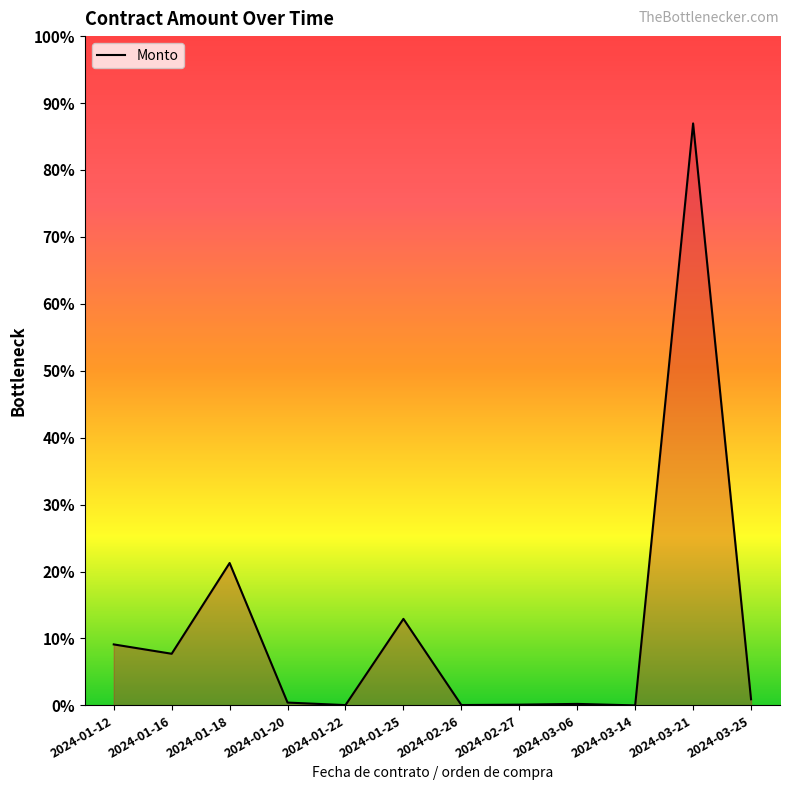

What is the sum of the values at 2024-02-27 and 2024-03-06?

9873.9